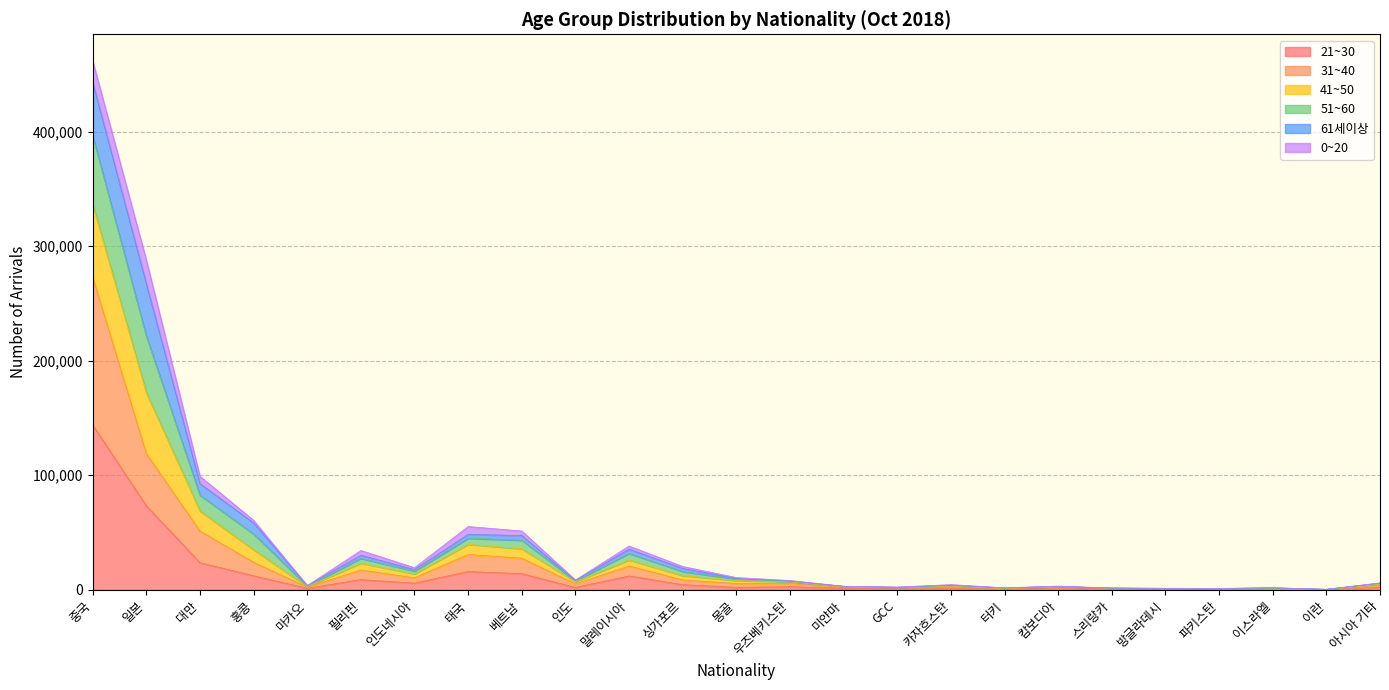

Is the value of 51~60 at 싱가포르 greater than the value of 41~50 at 홍콩?

No